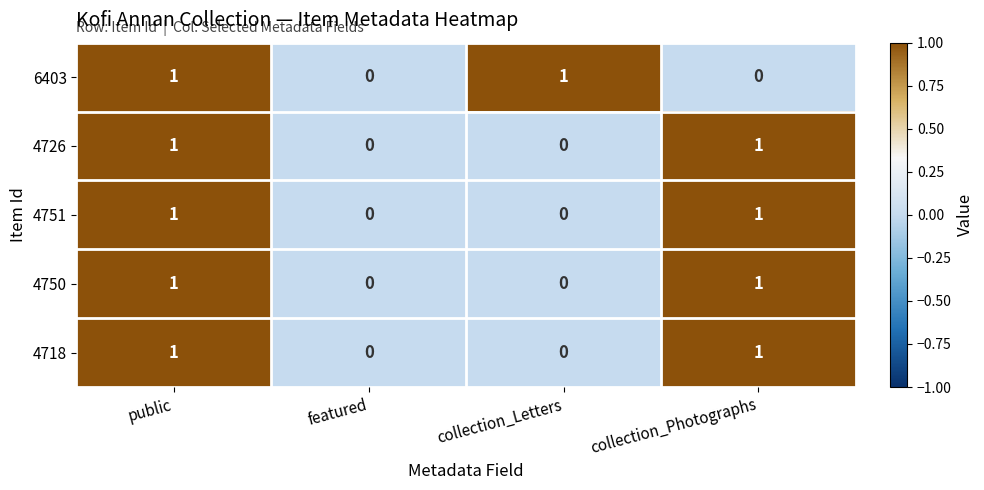

True or false: 6403 has a value of 1 at public.

True